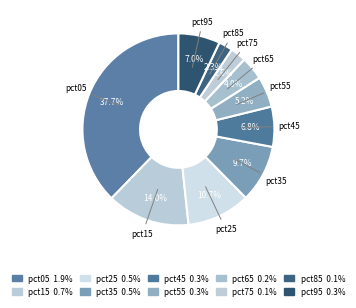

What is the change in value from pct45 to pct55?

-0.1